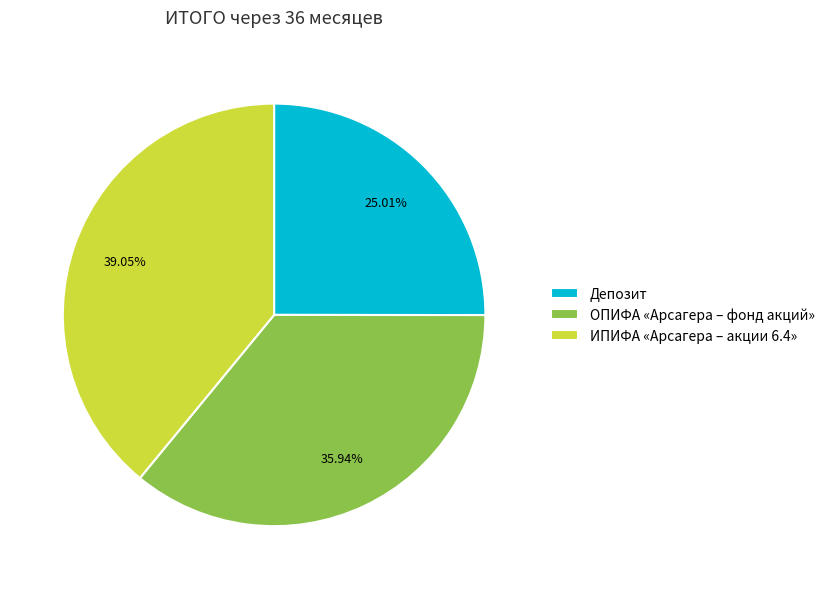

Which slice is the smallest?

Депозит